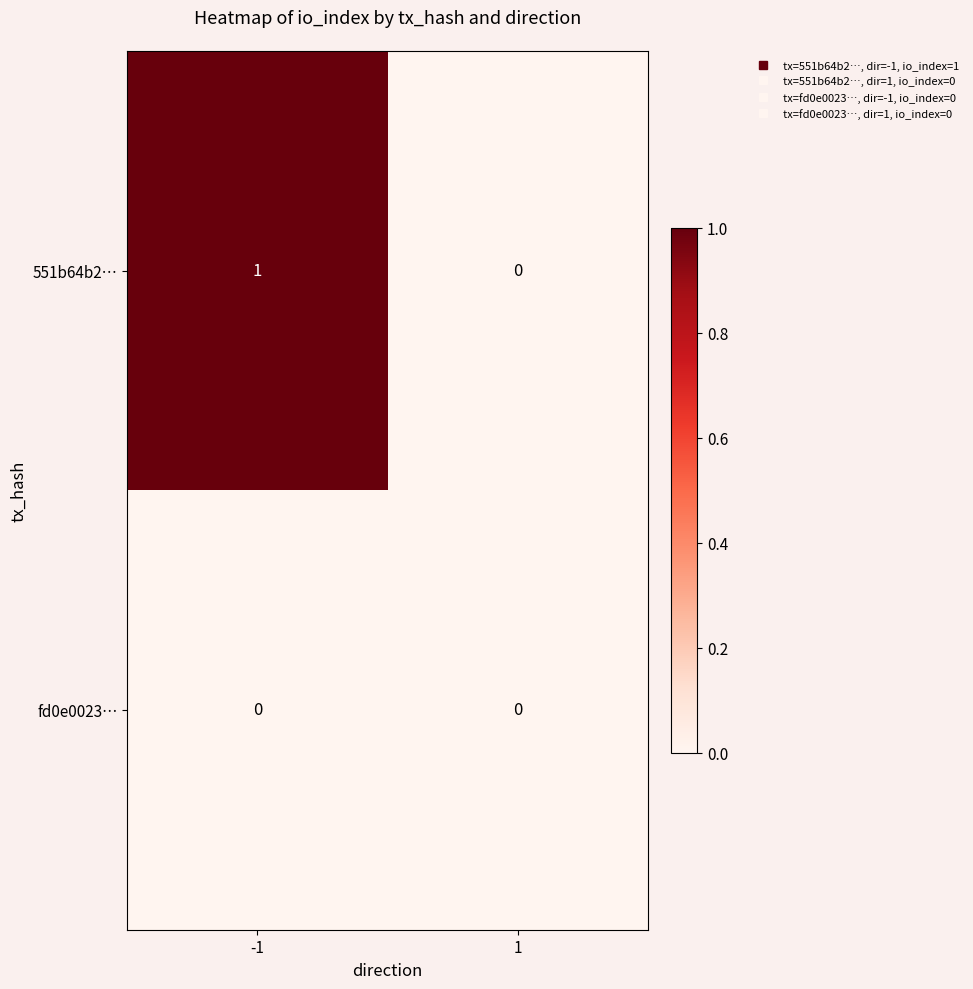

Which series has the largest range (max minus min)?

551b64b2…